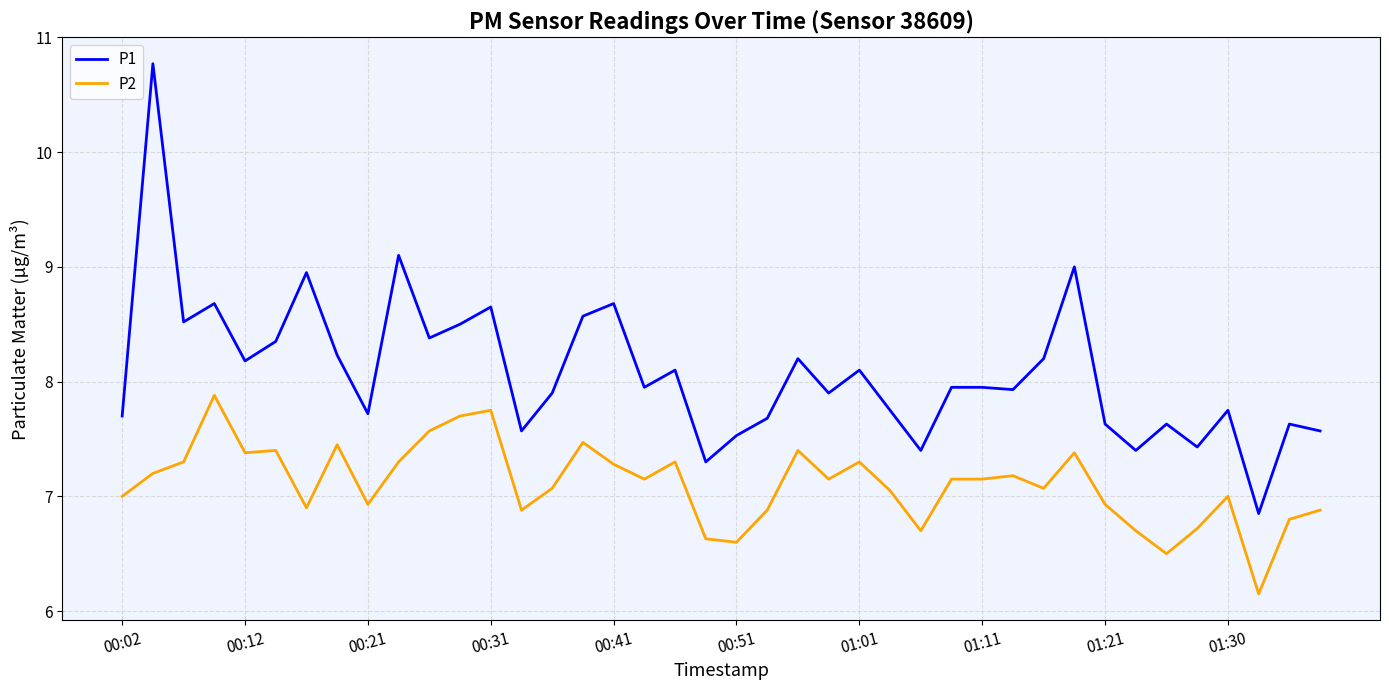

List the series in order of their overall mean, lowest first.

P2, P1